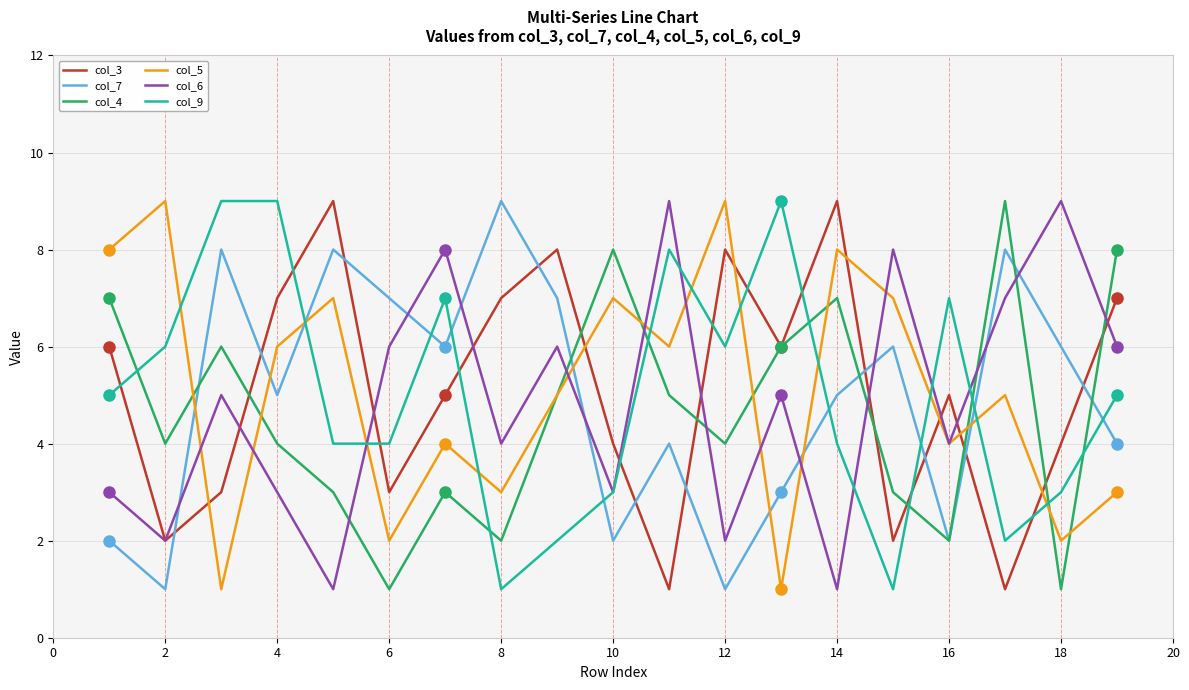

Count the col_7 values in the range 2 to 7.

13